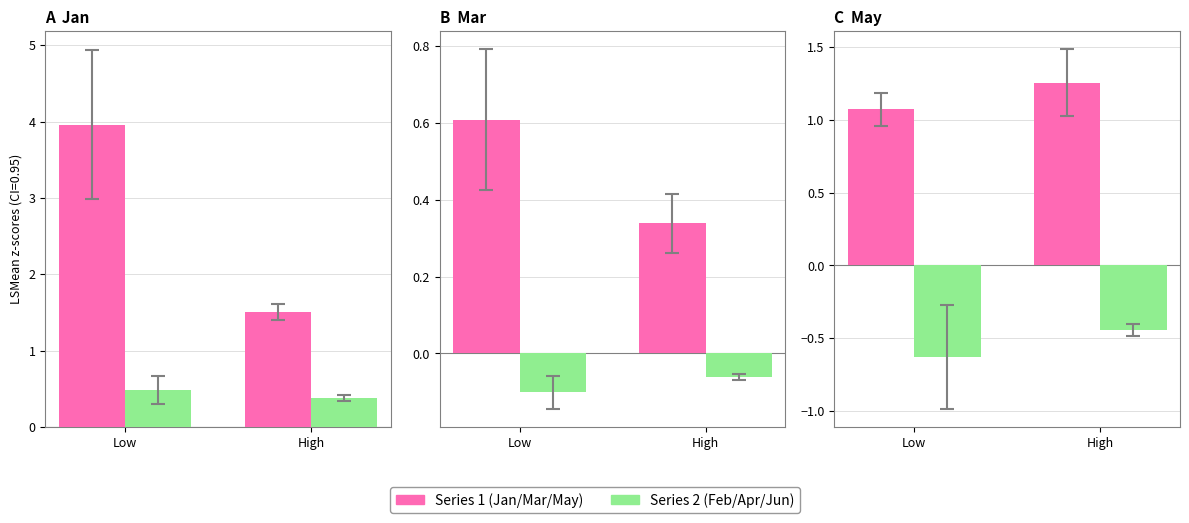

Is it true that Apr equals -0.1 at pct75?

False